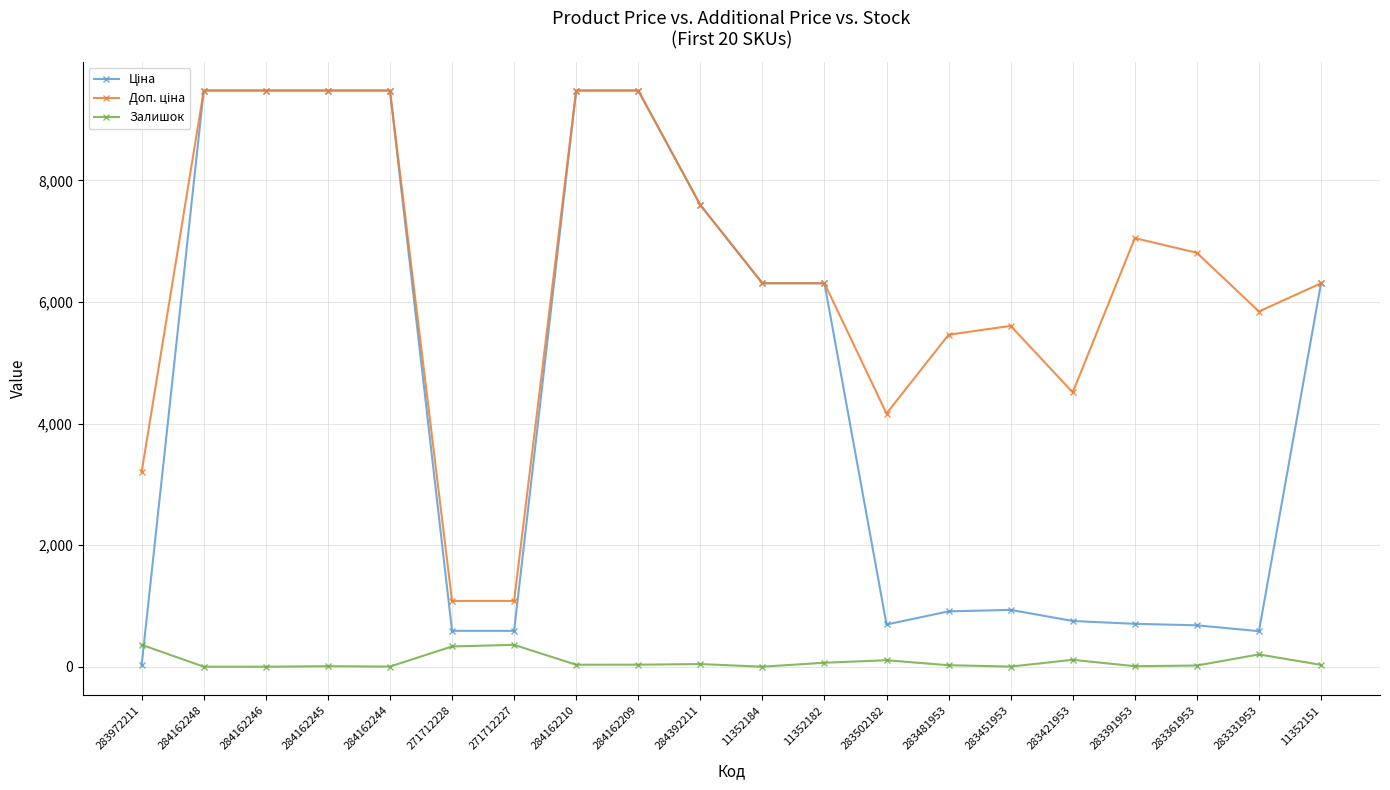

The value of Залишок at 271712228 is 333.0. True or false?

True